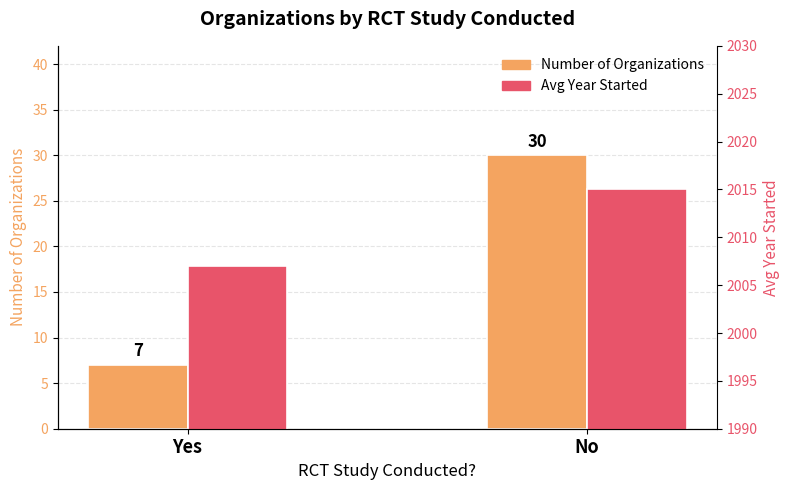

At how many categories does at least one series exceed 63?

2